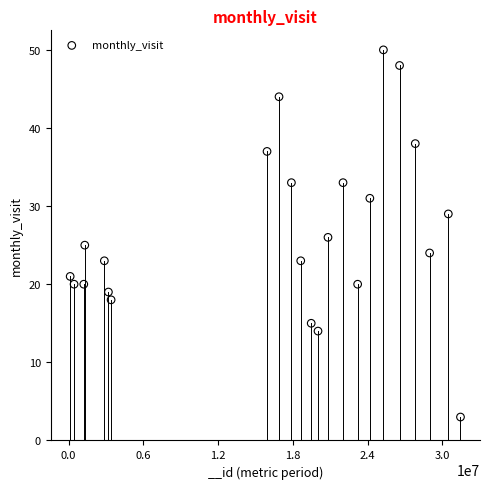

What is the range of X values (max minus min)?

31320418